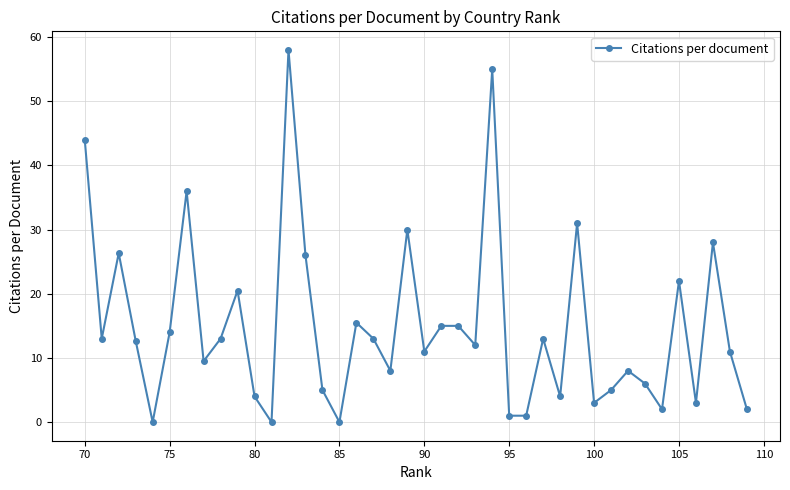

What is the average value?

14.9